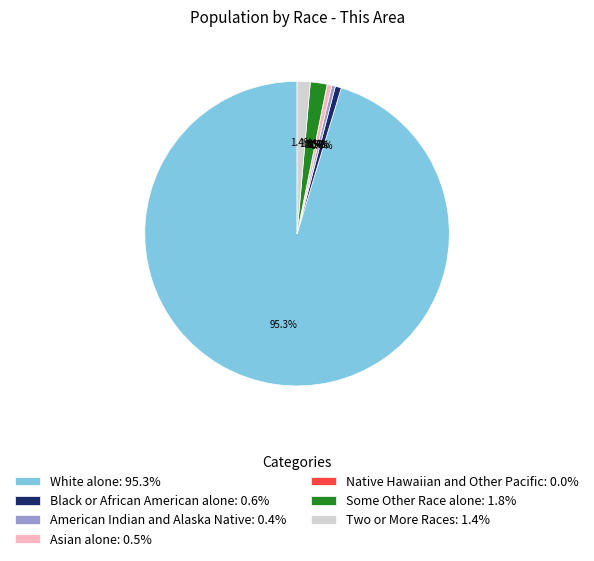

Is White alone the majority of the pie?

Yes